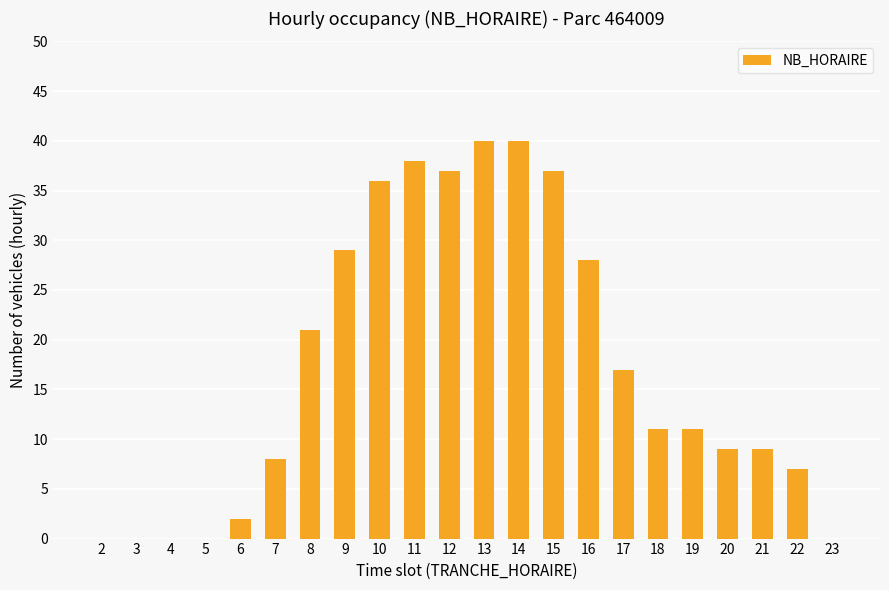

Approximately how many times larger is the value at 11 compared to 19?

3.5